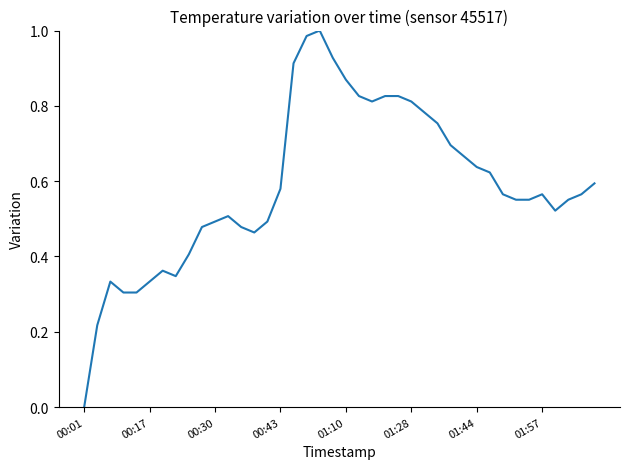

At which category does the chart reach its minimum across all series?

00:01